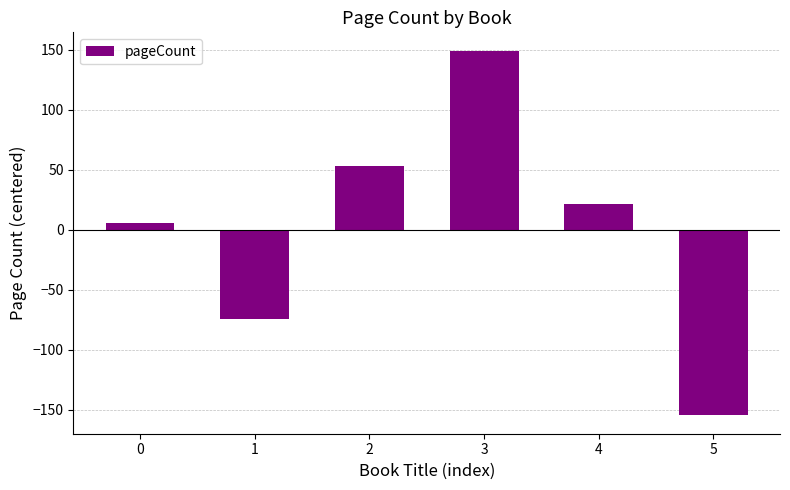

How many data points are less than 21?

3